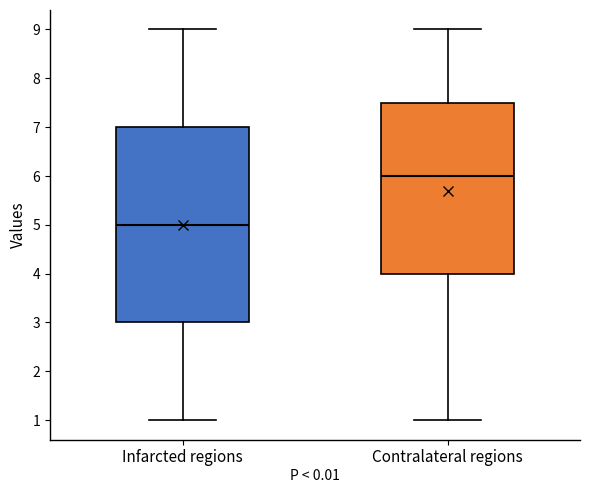

Comparing the boxes themselves (not the whiskers), which one is the tallest?

Infarcted regions